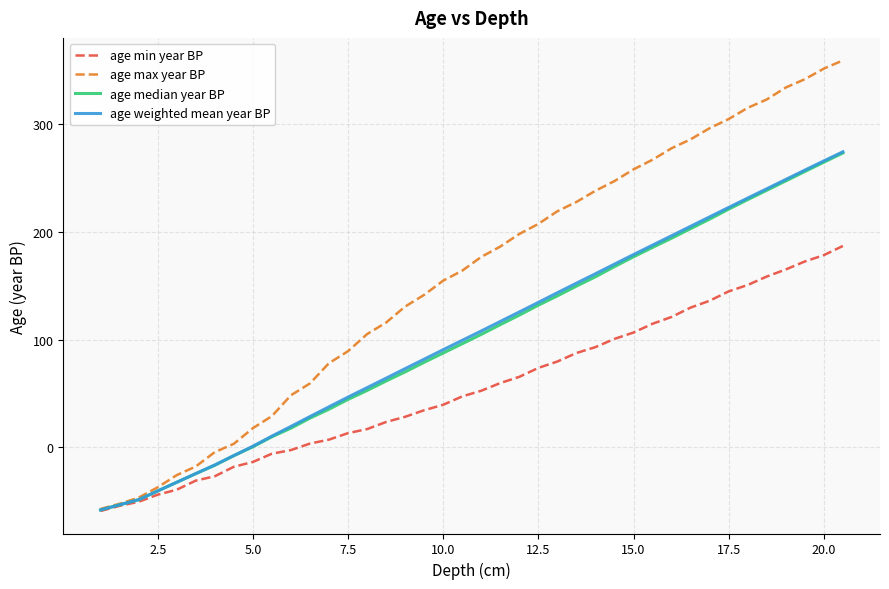

Which series has the largest total across all categories?

age max year BP